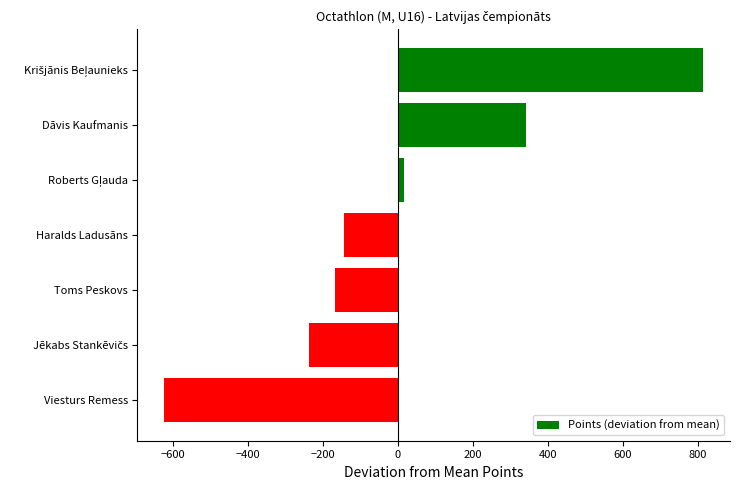

Does the chart contain any negative values?

Yes